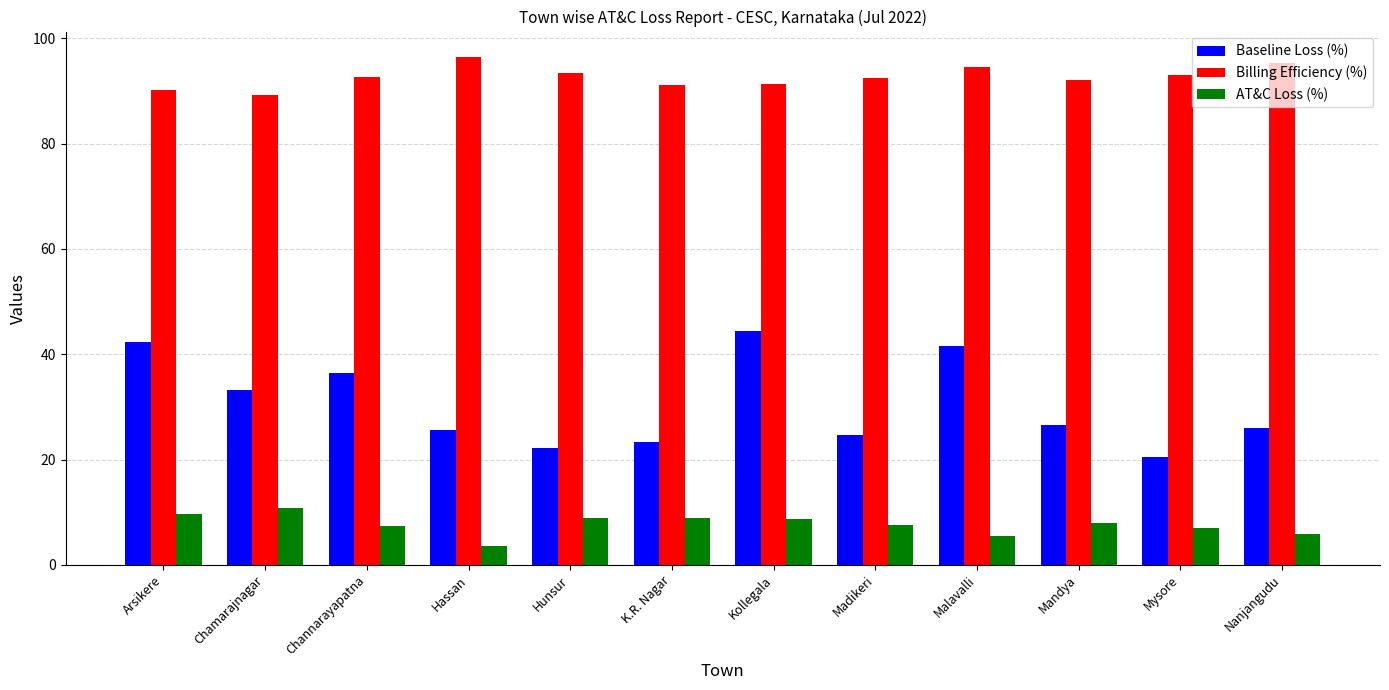

What is the approximate value of Billing Efficiency (%) at Hunsur?

93.5